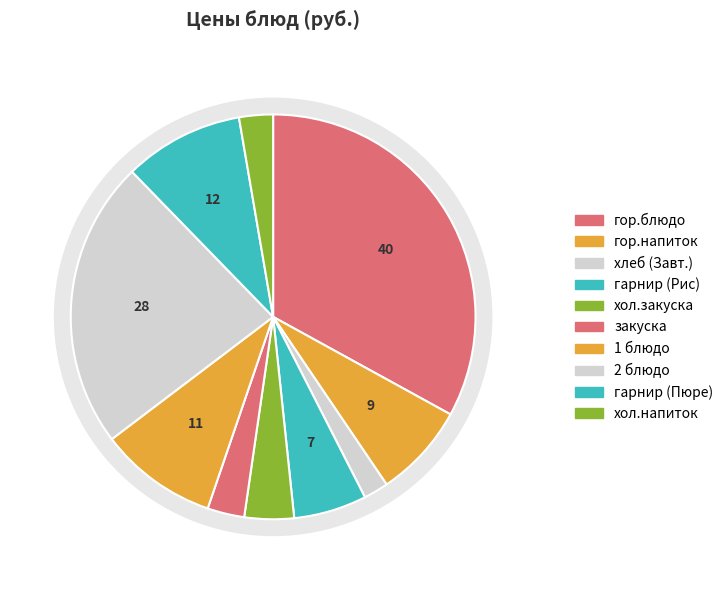

To the nearest percent, what percentage of the pie is хол.напиток?

3%